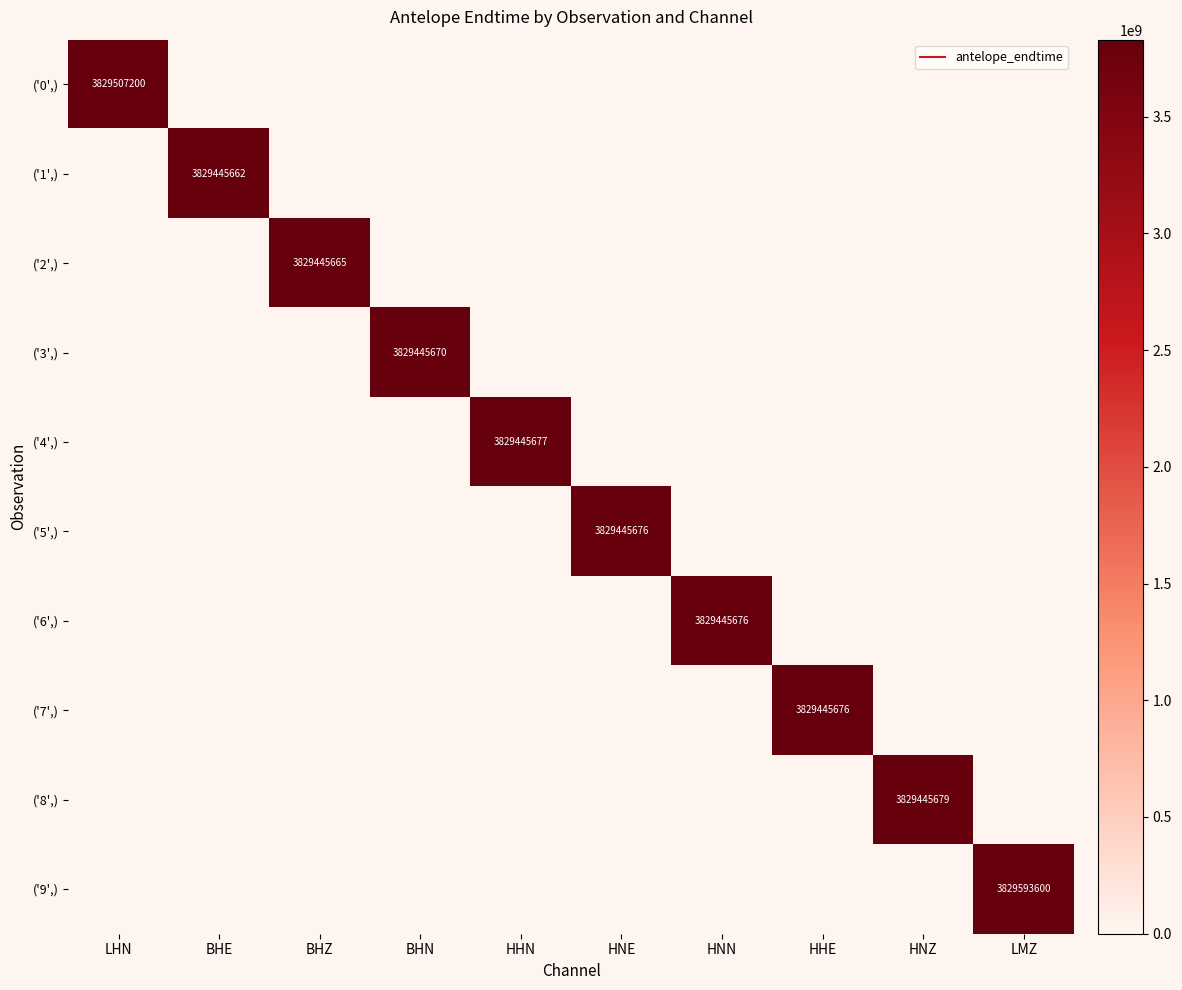

List the labels in order of ('9',) value, smallest first.

LHN, BHE, BHZ, BHN, HHN, HNE, HNN, HHE, HNZ, LMZ